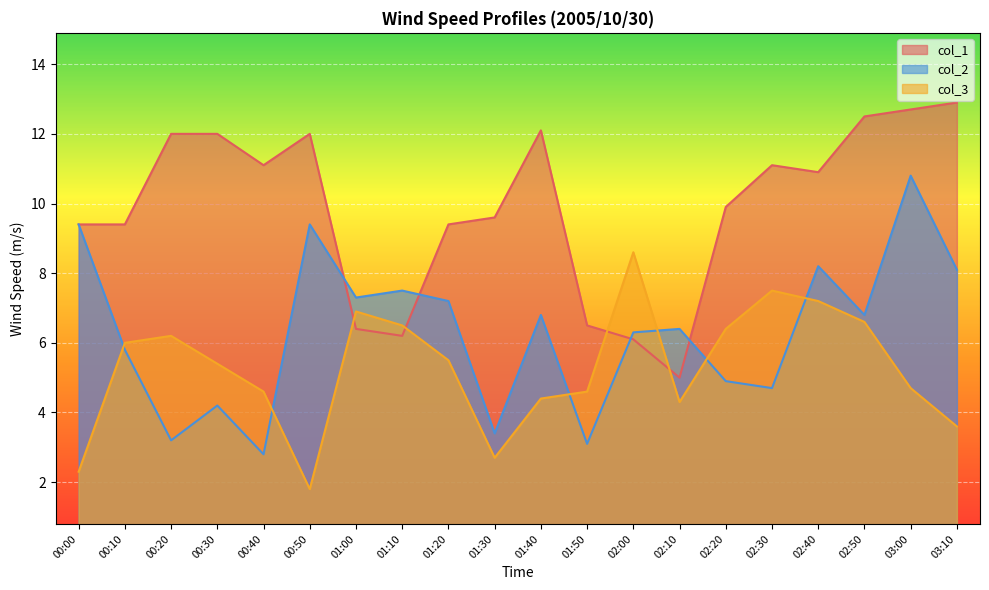

At which category does col_3 reach its first local valley?

00:50